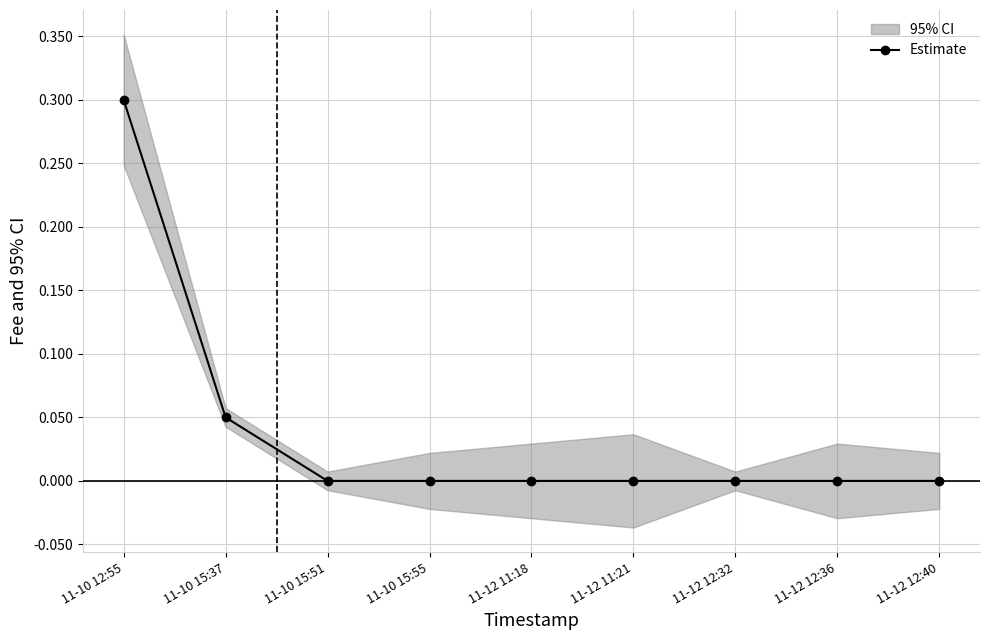

True or false: there are more than 1 points higher than both neighbors.

False